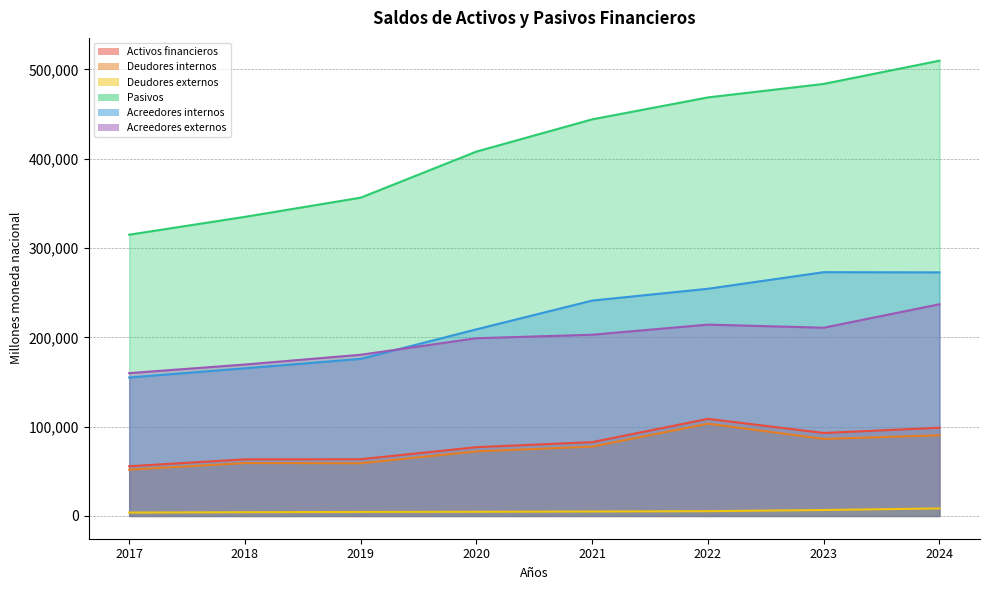

At how many categories does at least one series exceed 441431?

4